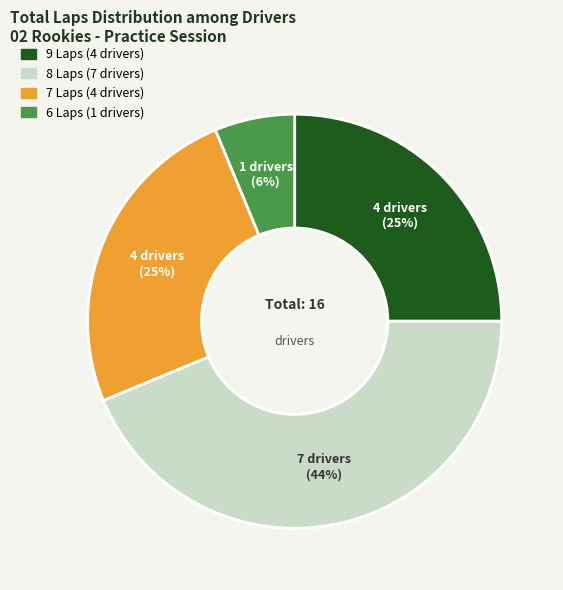

To the nearest percent, what is the average slice percentage?

25%